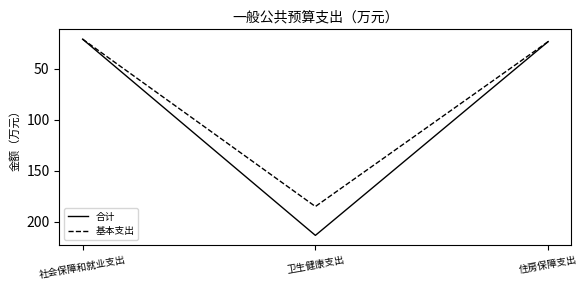

Reading left to right, what are all the values shown in this chart?

合计: 社会保障和就业支出=20.8	卫生健康支出=213.6	住房保障支出=23.2
基本支出: 社会保障和就业支出=20.8	卫生健康支出=185.2	住房保障支出=23.2